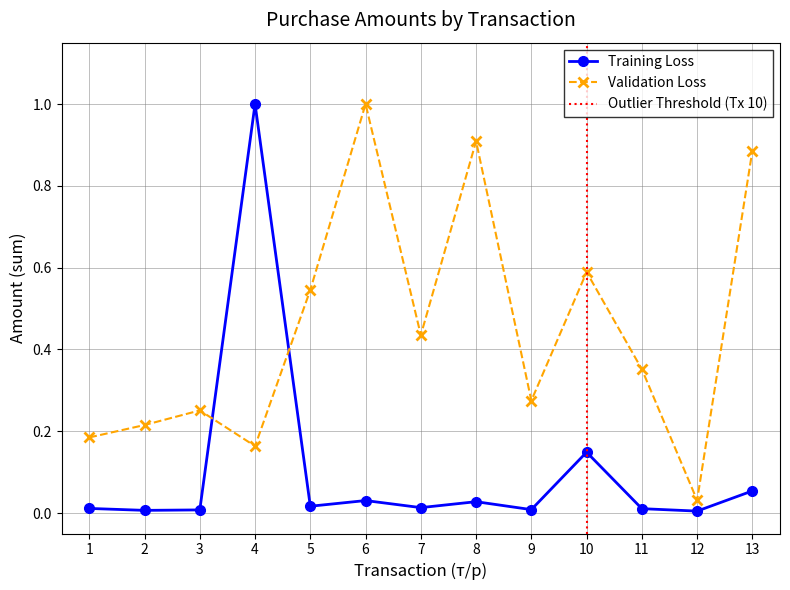

What is the difference between the Validation Loss values at 11 and 8?

0.6